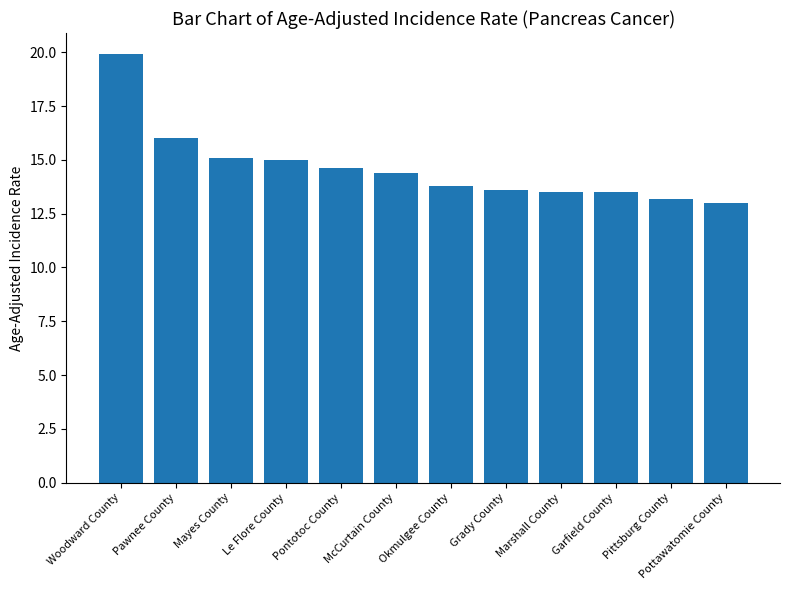

What is the ratio of the value at Pawnee County to the value at McCurtain County?

1.1